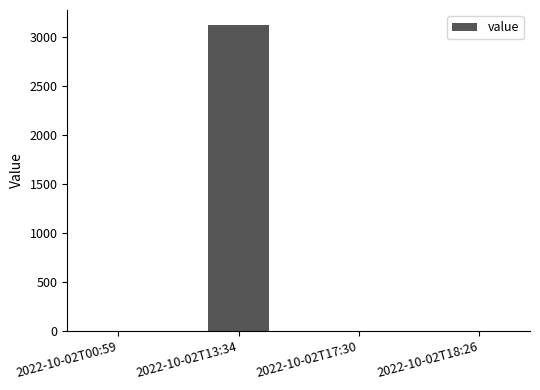

What is the average value?

781